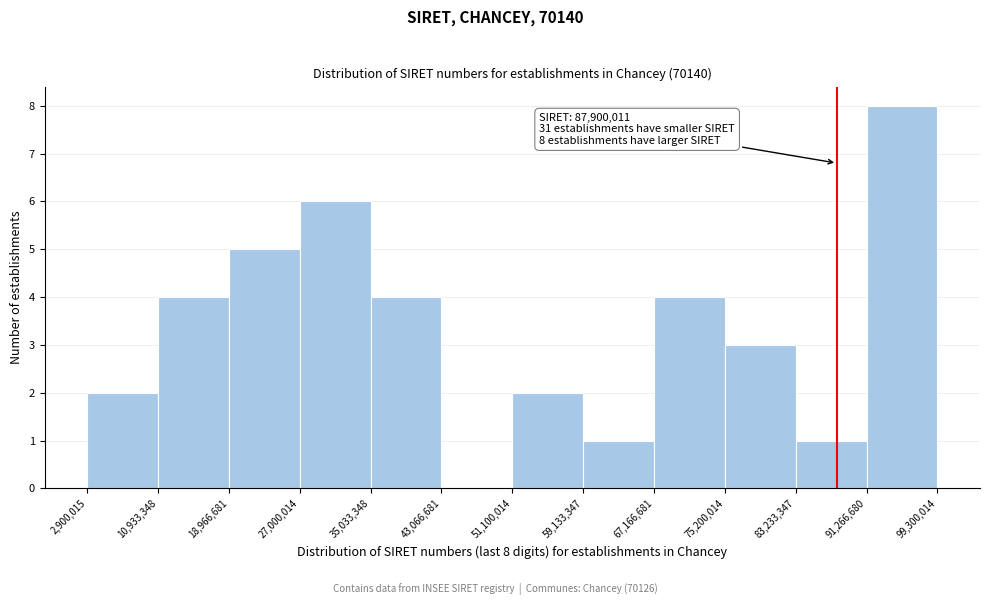

Which range on the x-axis has the tallest bar?

91,266,680 to 99,300,014